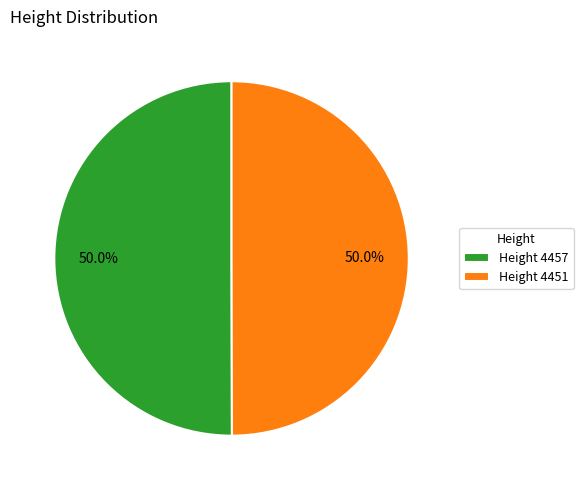

Combined, do Height 4451 and Height 4457 account for over 50%?

Yes